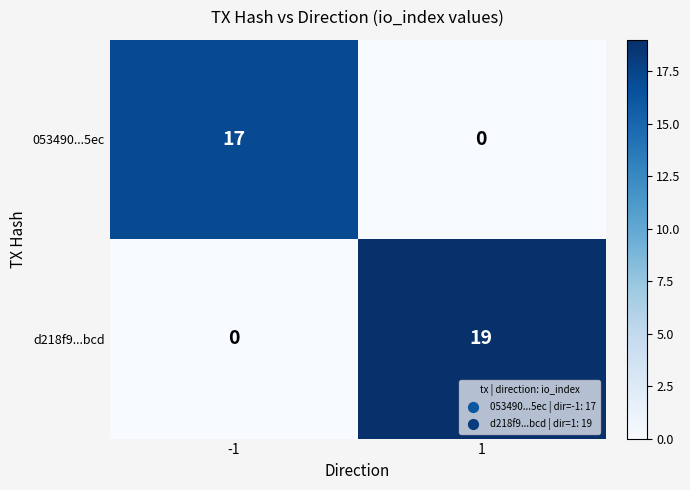

Rank the categories by 053490...5ec value from lowest to highest.

1, -1